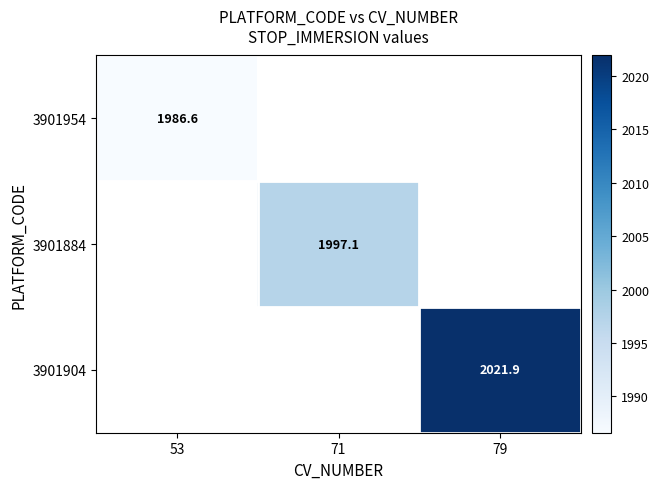

The 3901904 series shows 2021.9 at 79. True or false?

True